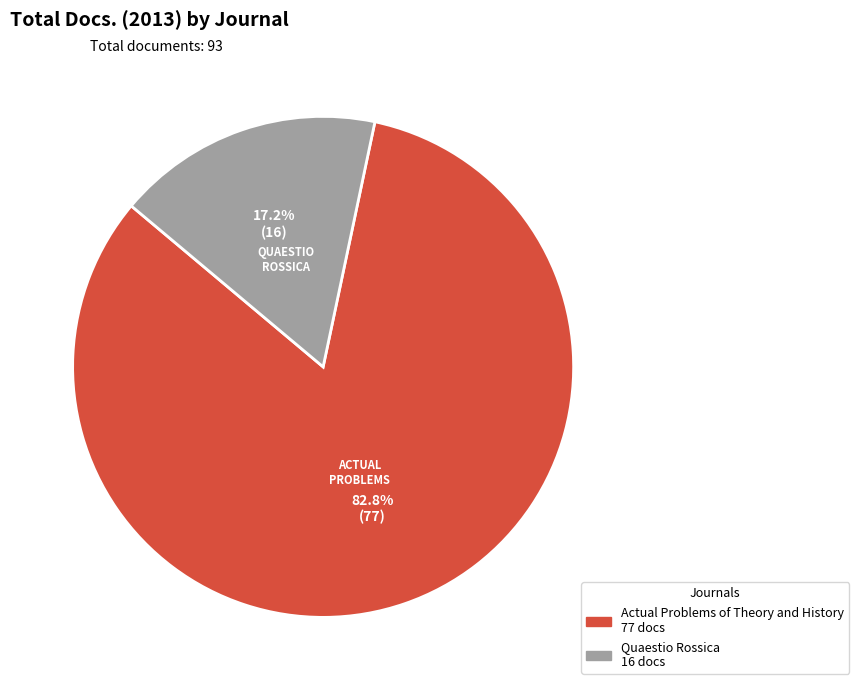

The Actual Problems of Theory and History slice represents 70% of the pie. True or false?

False